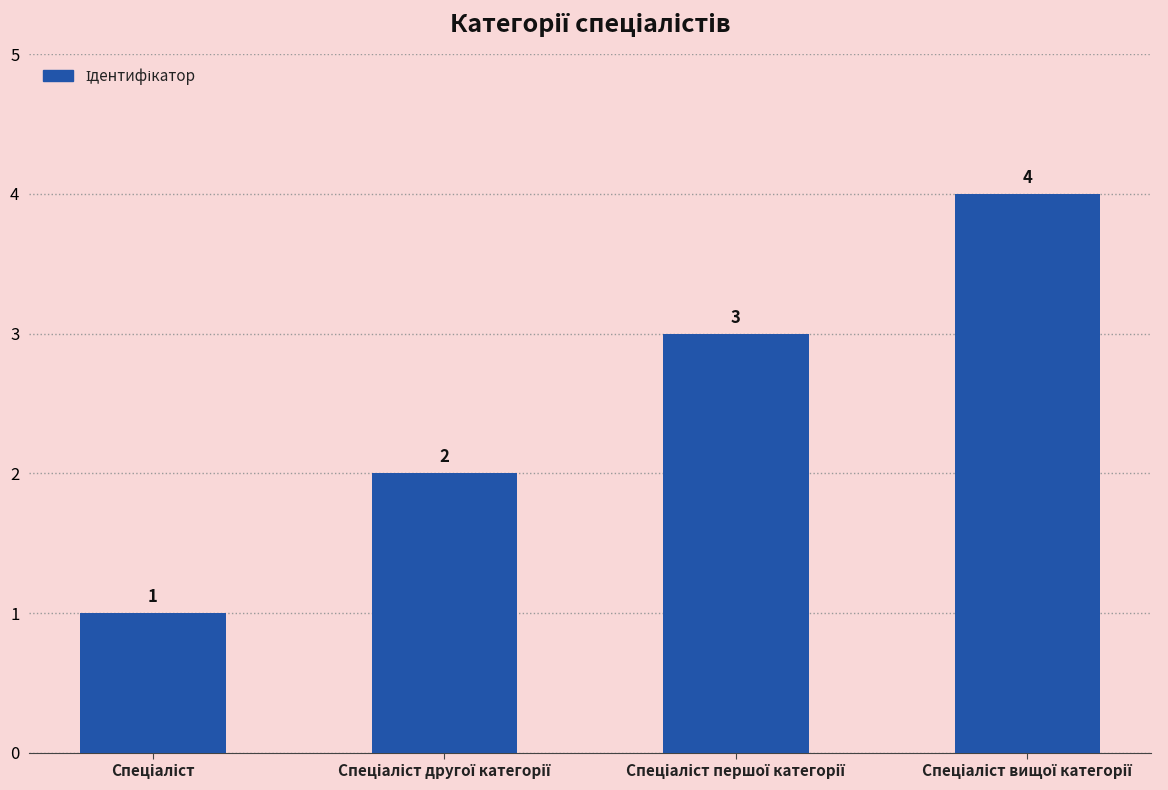

How many values are between 2 and 4?

3